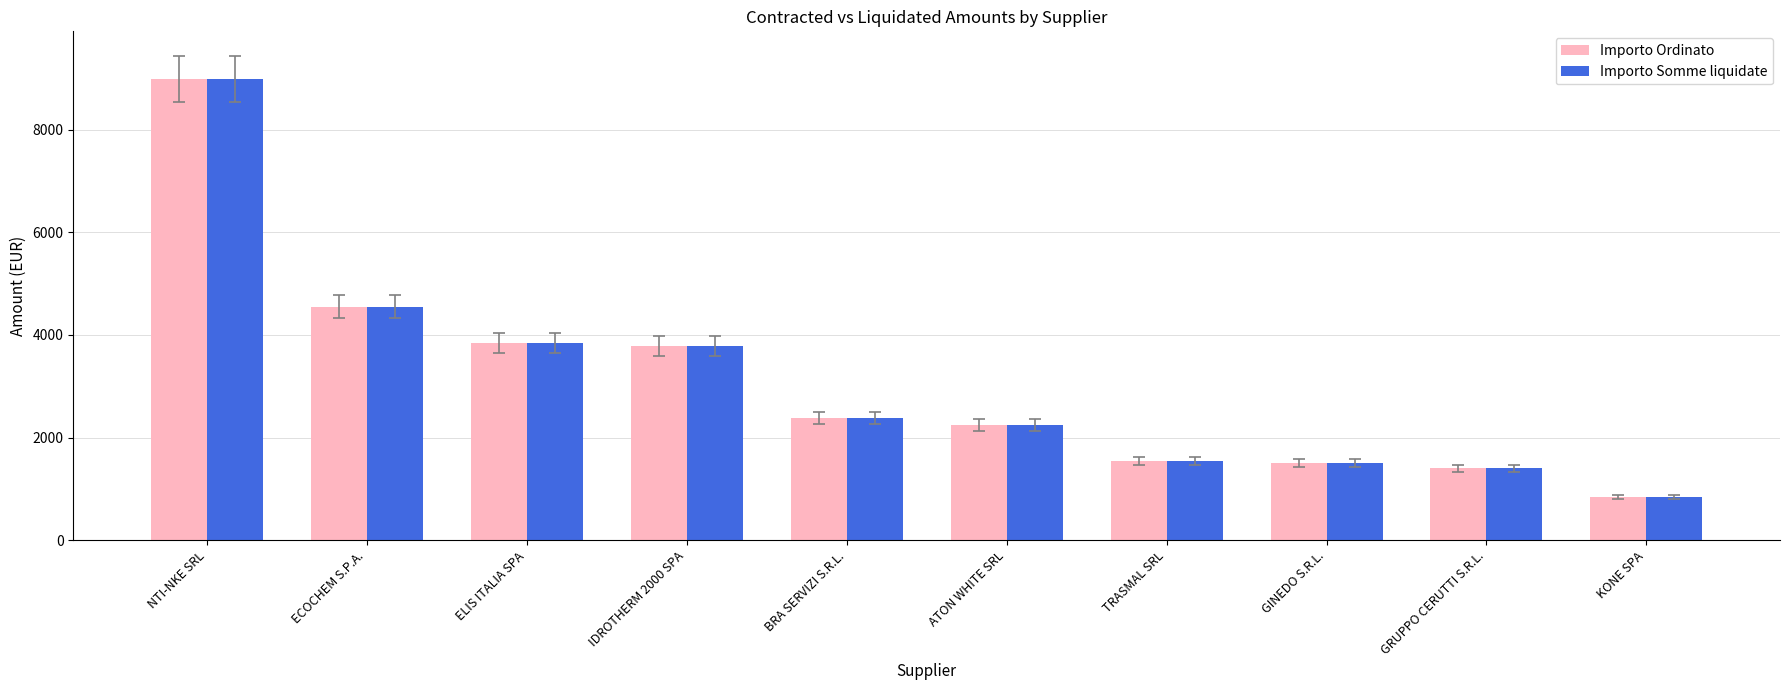

Are the bars grouped side by side (vs. stacked)?

Yes